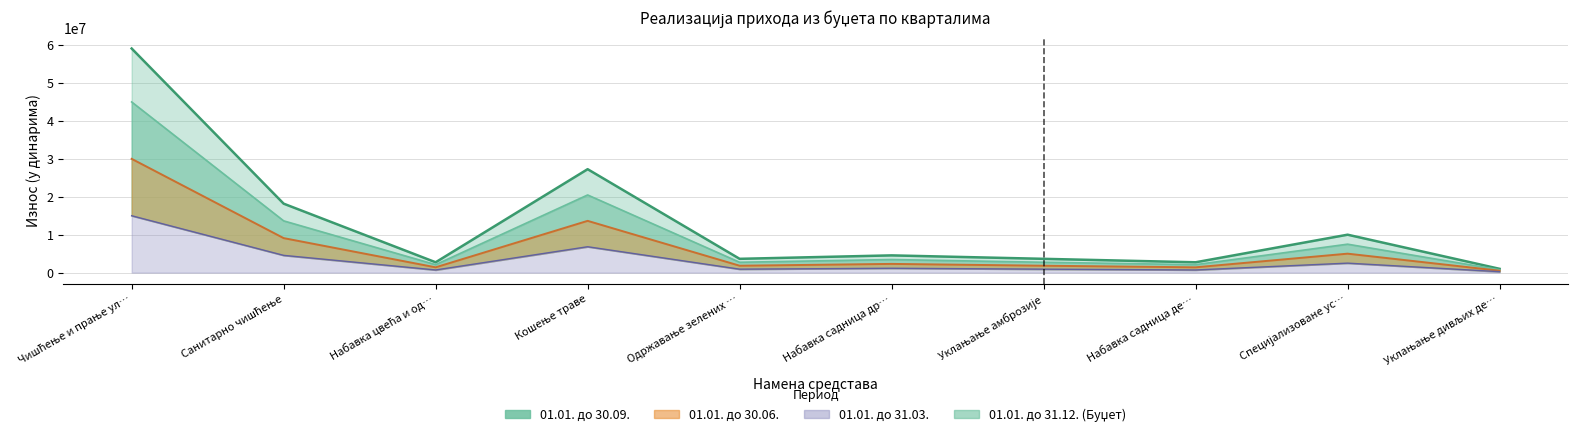

Which series changed the most between Чишћење и прање ул… and Набавка садница др…?

01.01. до 31.12. (Буџет)